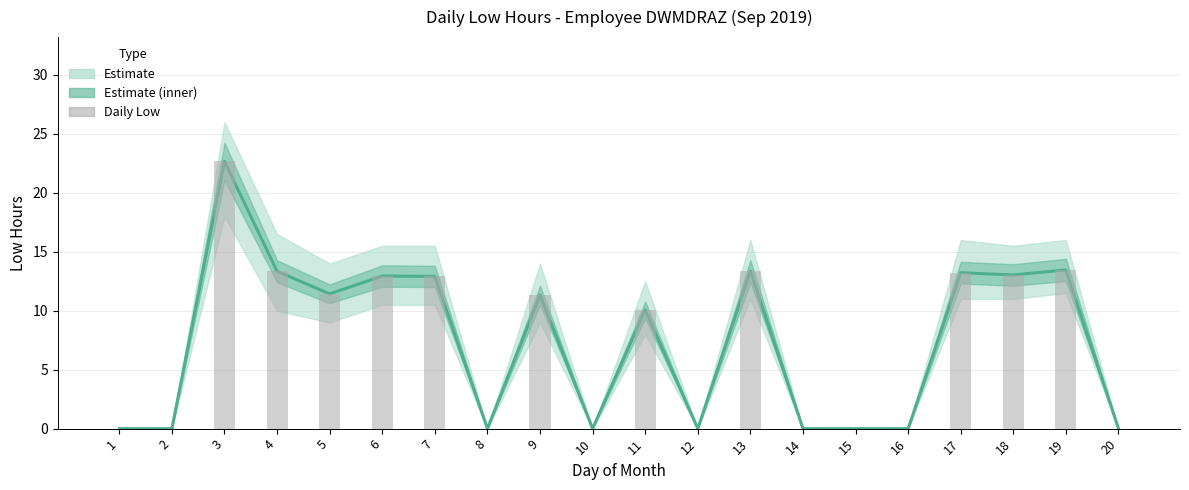

Which category has the highest value in the Low (hours) series?

3